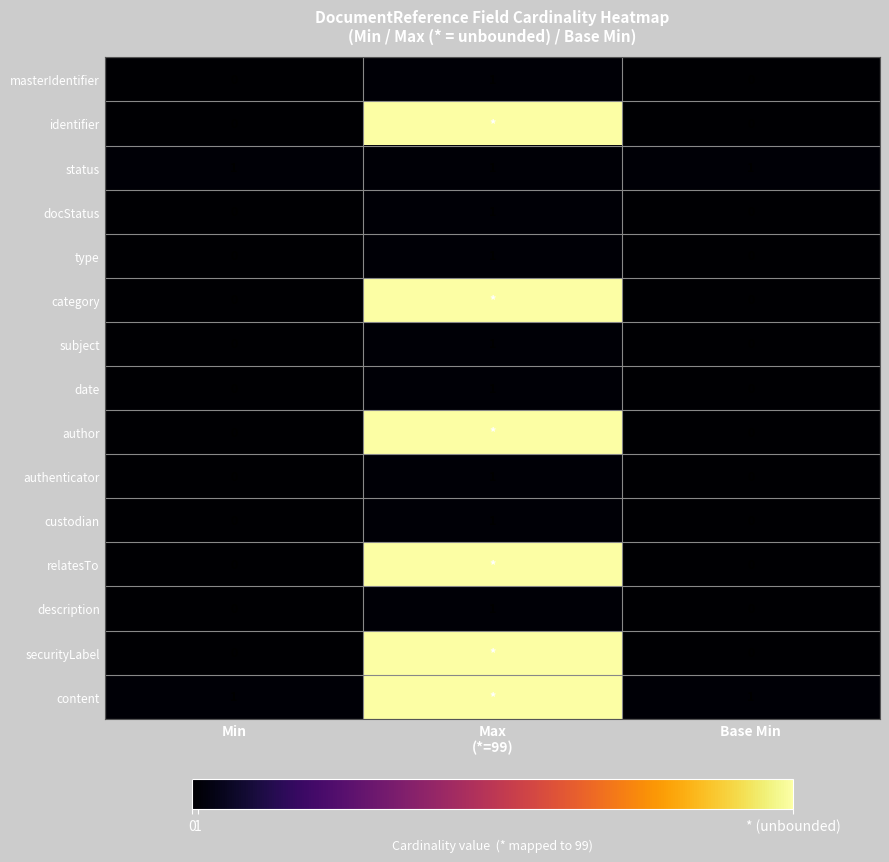

How many authenticator values are between 0 and 1?

3